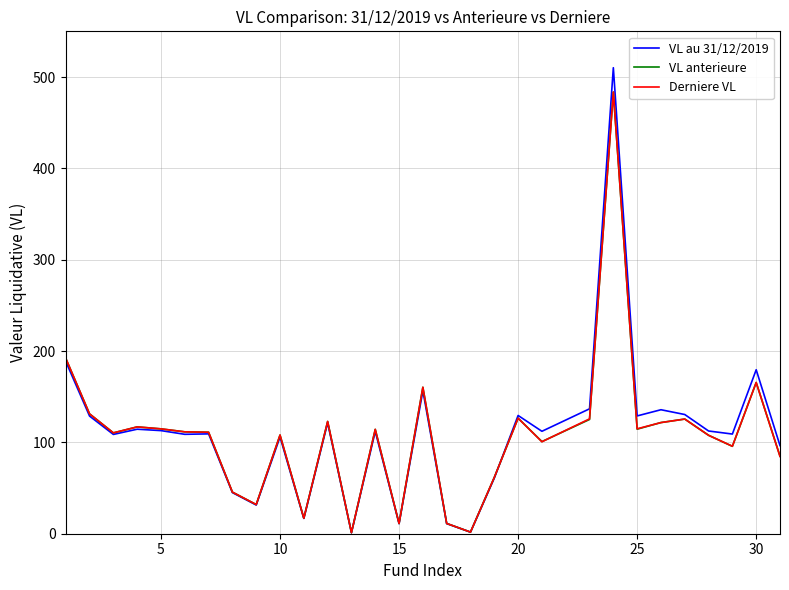

What is the highest value of the Derniere VL series?

483.6